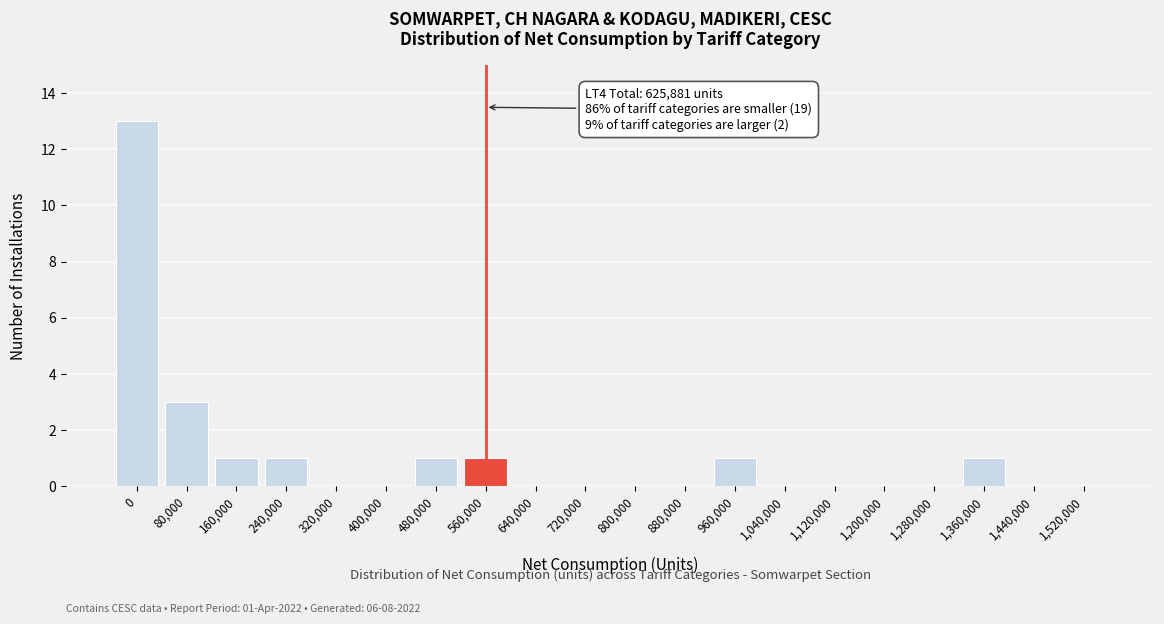

Reading left to right, transcribe all the data shown in this chart.

0=13	80,000=3	160,000=1	240,000=1	320,000=0	400,000=0	480,000=1	560,000=1	640,000=0	720,000=0	800,000=0	880,000=0	960,000=1	1,040,000=0	1,120,000=0	1,200,000=0	1,280,000=0	1,360,000=1	1,440,000=0	1,520,000=0